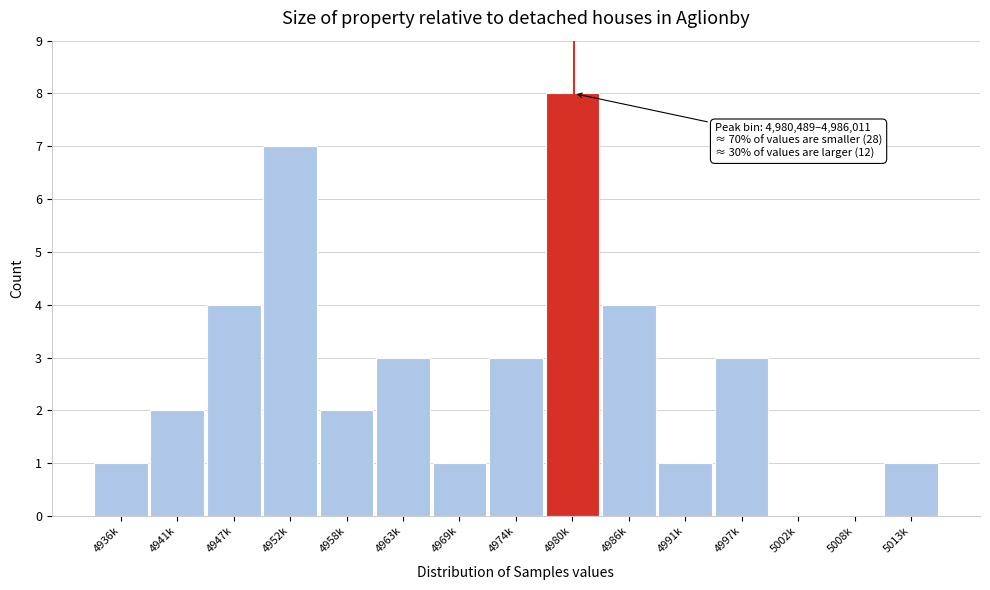

Reading left to right, what are all the values shown in this chart?

4936k=1	4941k=2	4947k=4	4952k=7	4958k=2	4963k=3	4969k=1	4974k=3	4980k=8	4986k=4	4991k=1	4997k=3	5002k=0	5008k=0	5013k=1